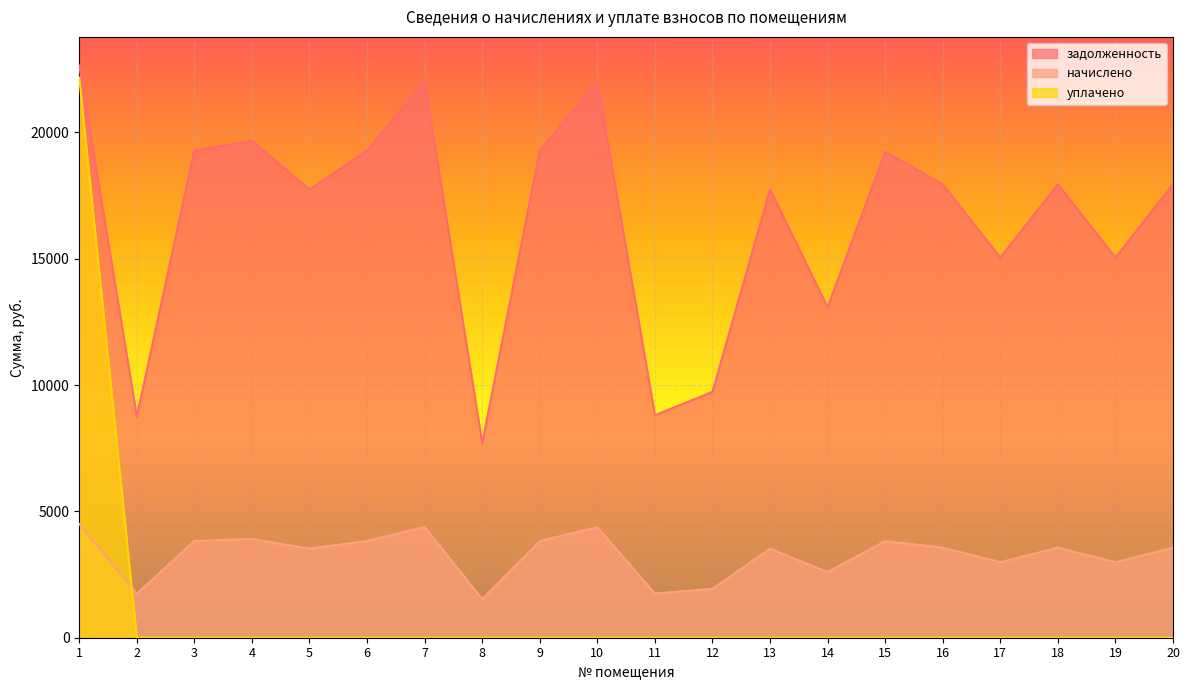

Which series changed the most between 8 and 16?

задолженность